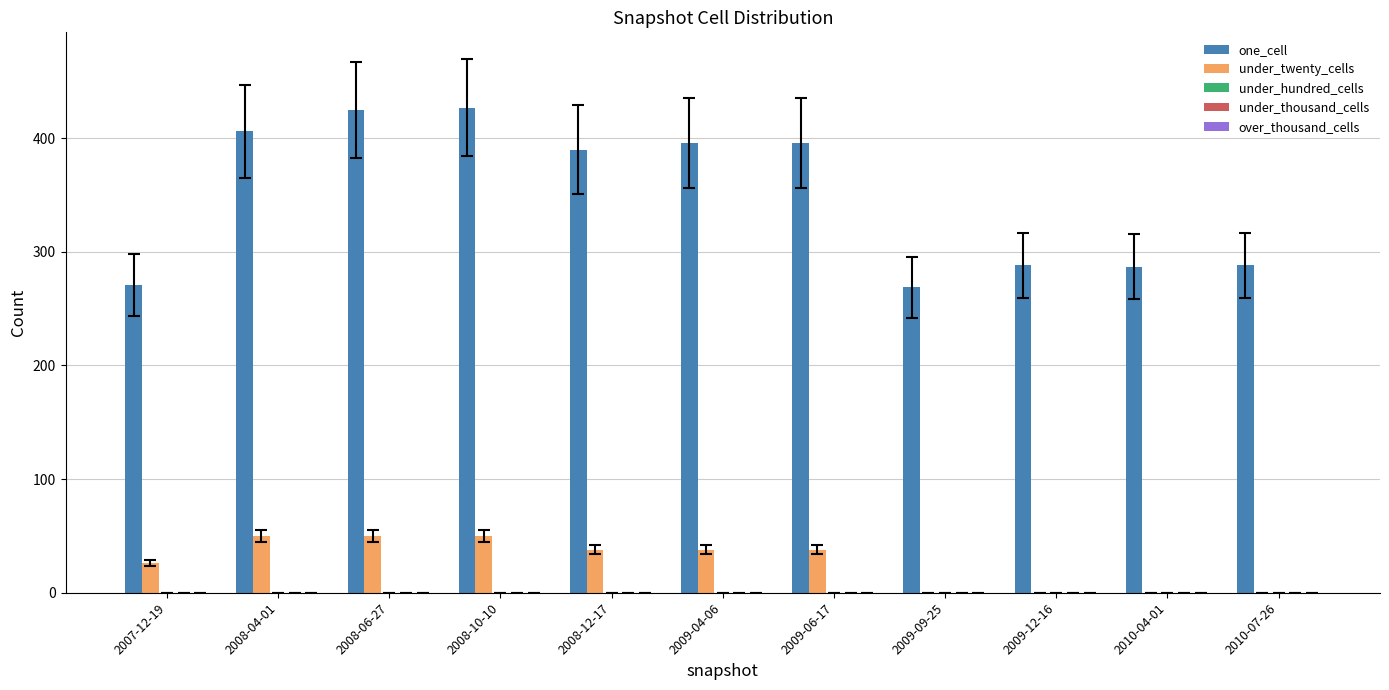

The under_twenty_cells series shows -26 at 2009-09-25. True or false?

False